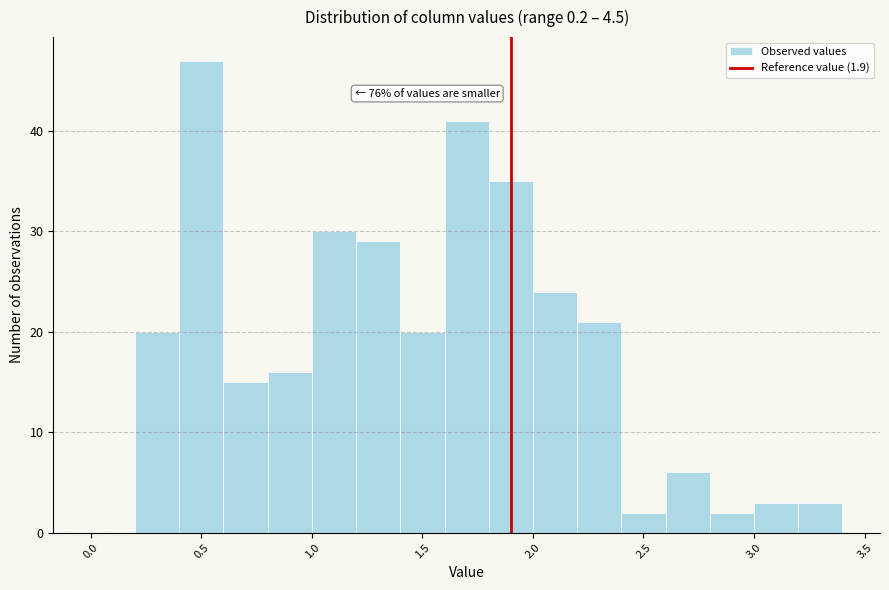

Over which range of the x-axis is the bar tallest?

0.4 to 0.6